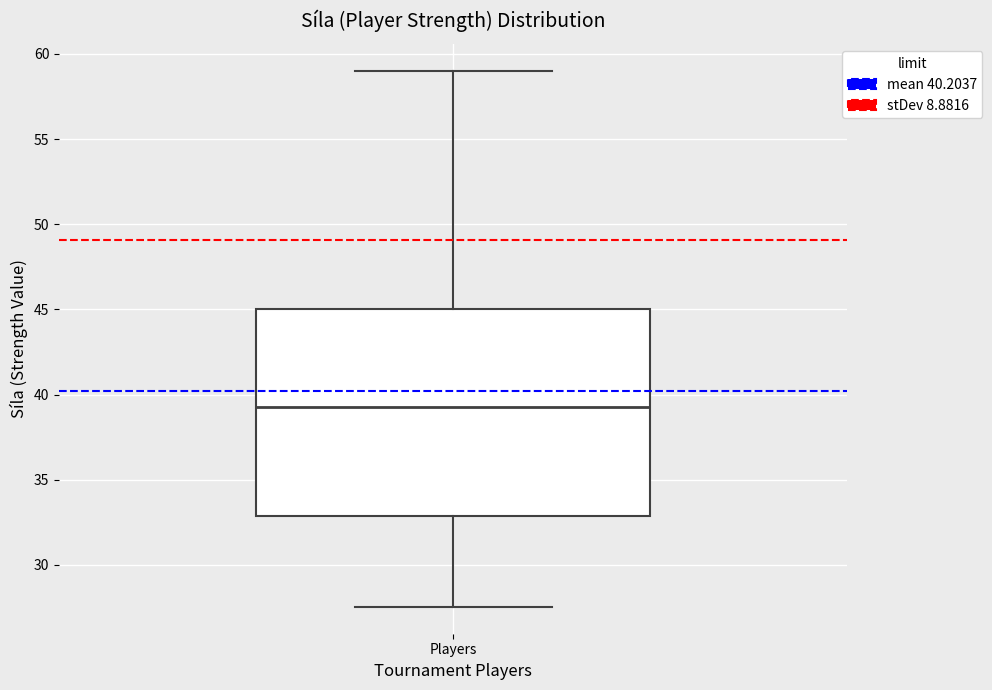

Transcribe this box plot: give where the median line is, the range the box spans, and where the two whiskers end, as read against the y-axis. The values are not printed on the chart, so give them approximately, as read against the axis.

median 39.5, box 33.0 to 45.0, whiskers 27.5 to 59.0